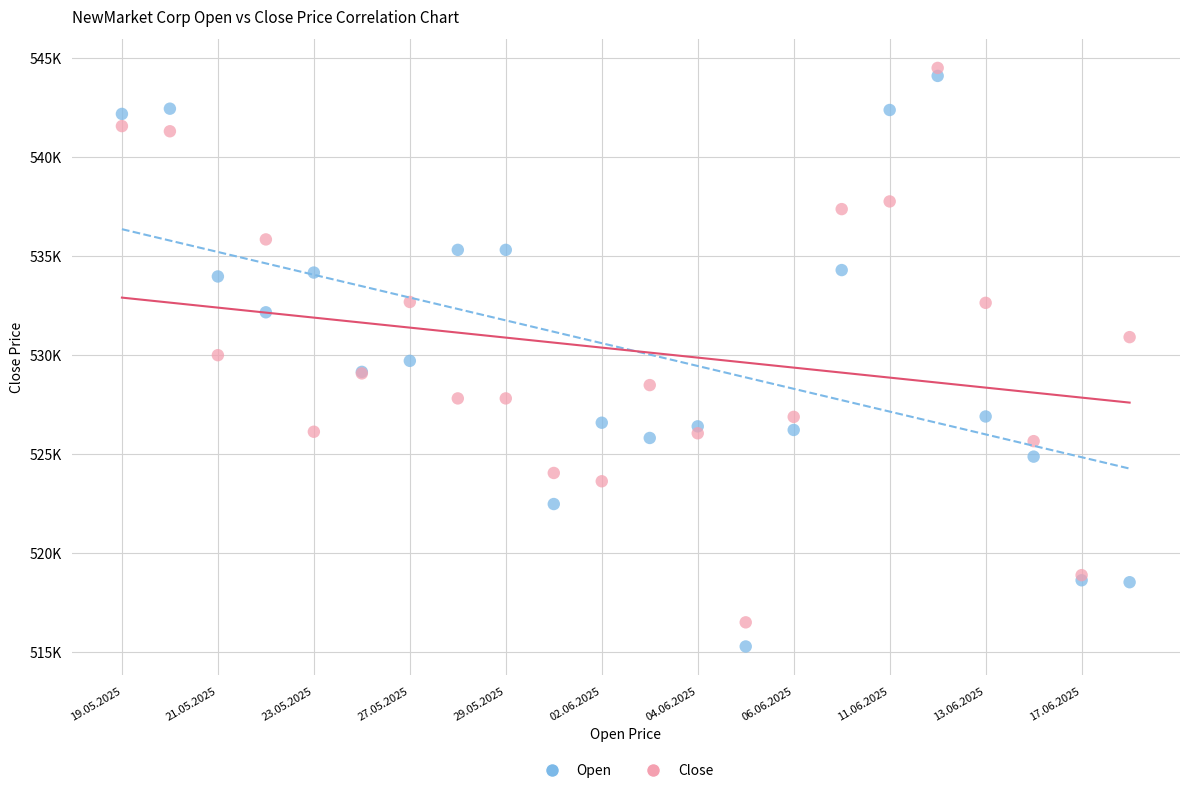

Which series reaches the minimum Y coordinate?

Open